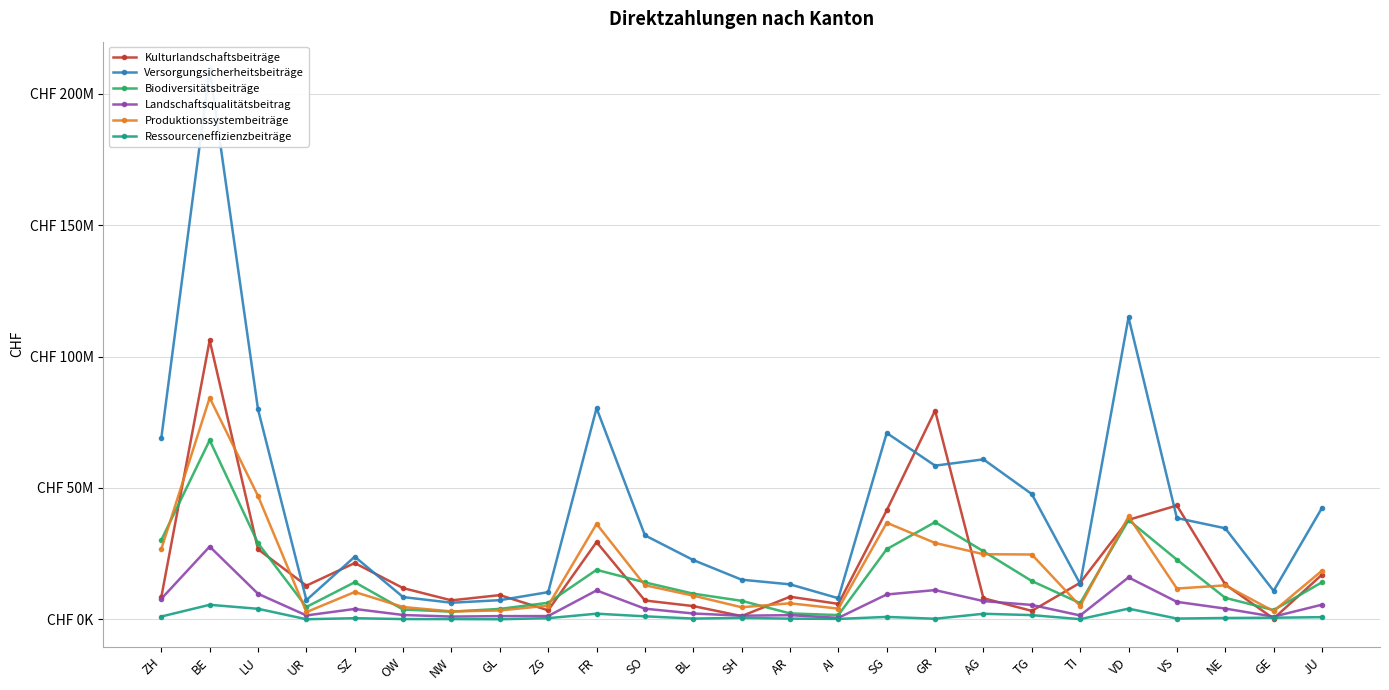

How many interior local valleys does the Biodiversitätsbeiträge series have?

5